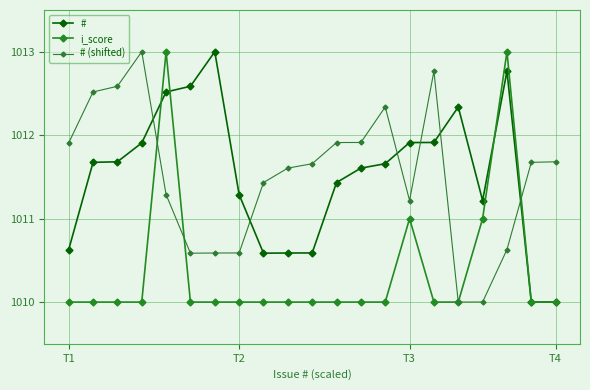

In #, how many points are higher than both neighbors (excluding endpoints)?

3